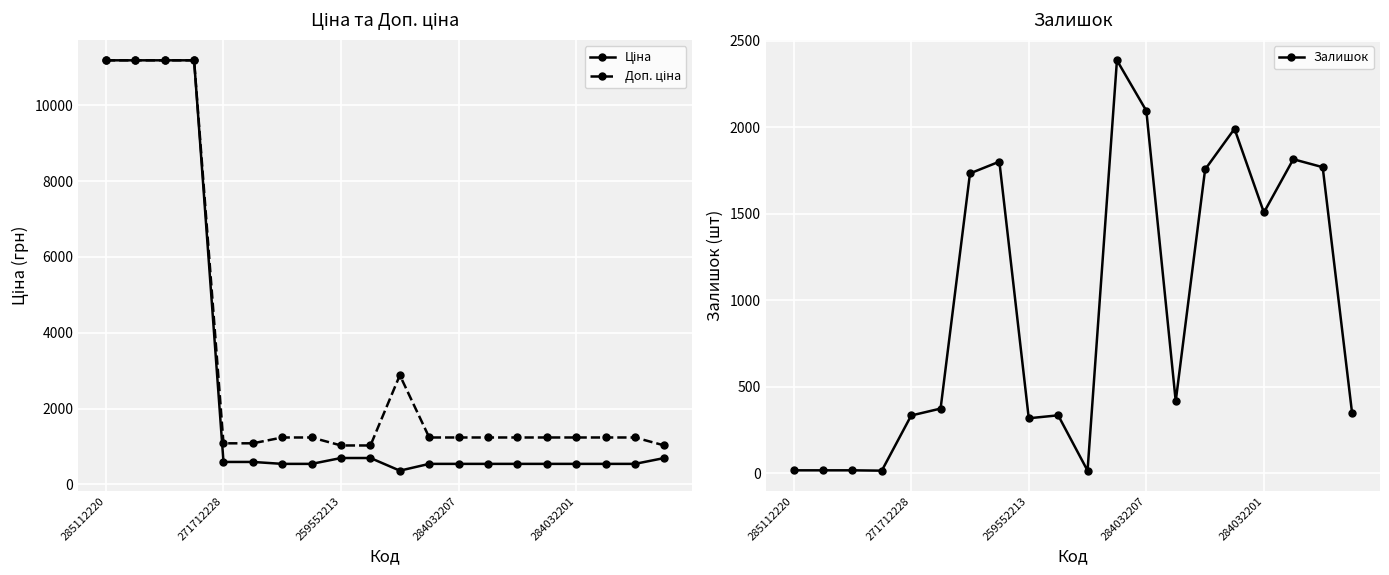

How many lines are shown in the chart?

3